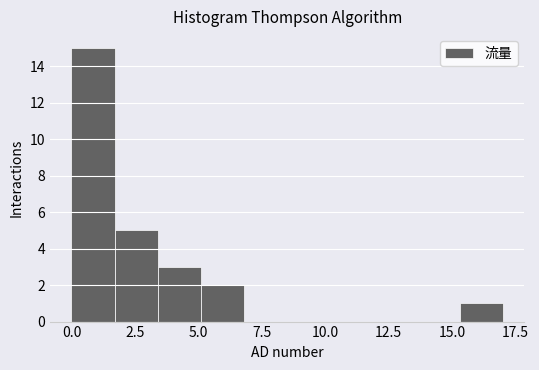

Read against the x-axis, roughly where is the centre of the tallest bar?

1.0